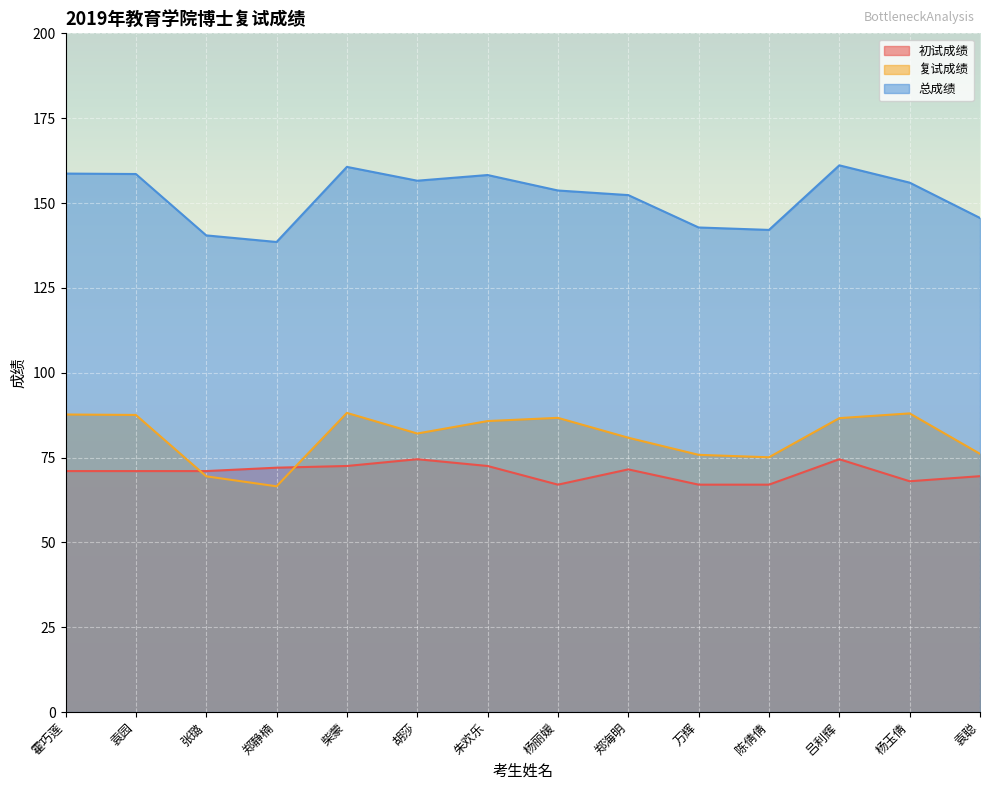

How many lines are shown in the chart?

3